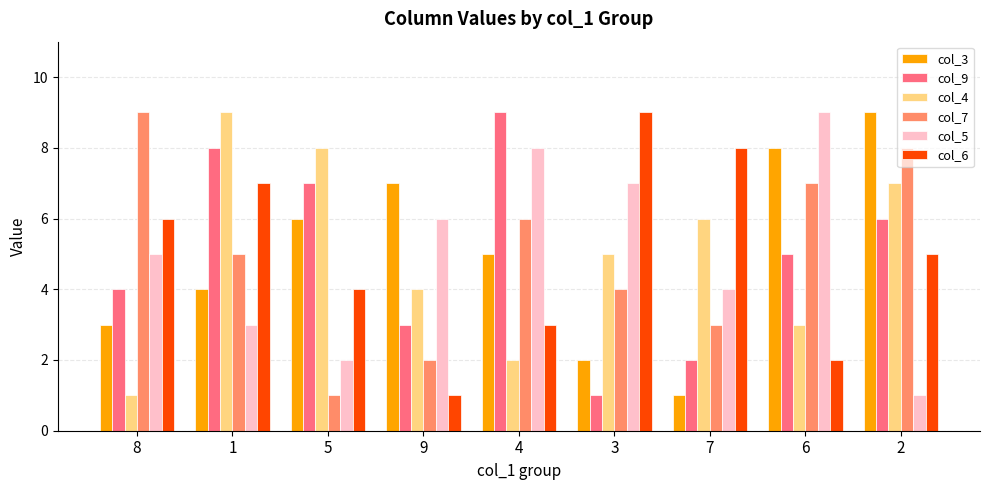

Where does the col_9 series first go above 5?

1